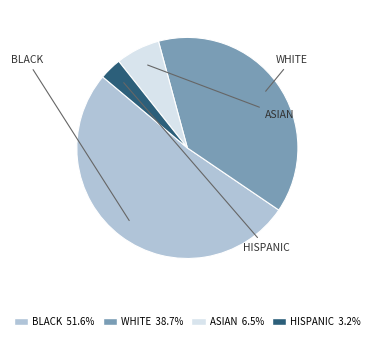

Count the number of slices in the pie.

4